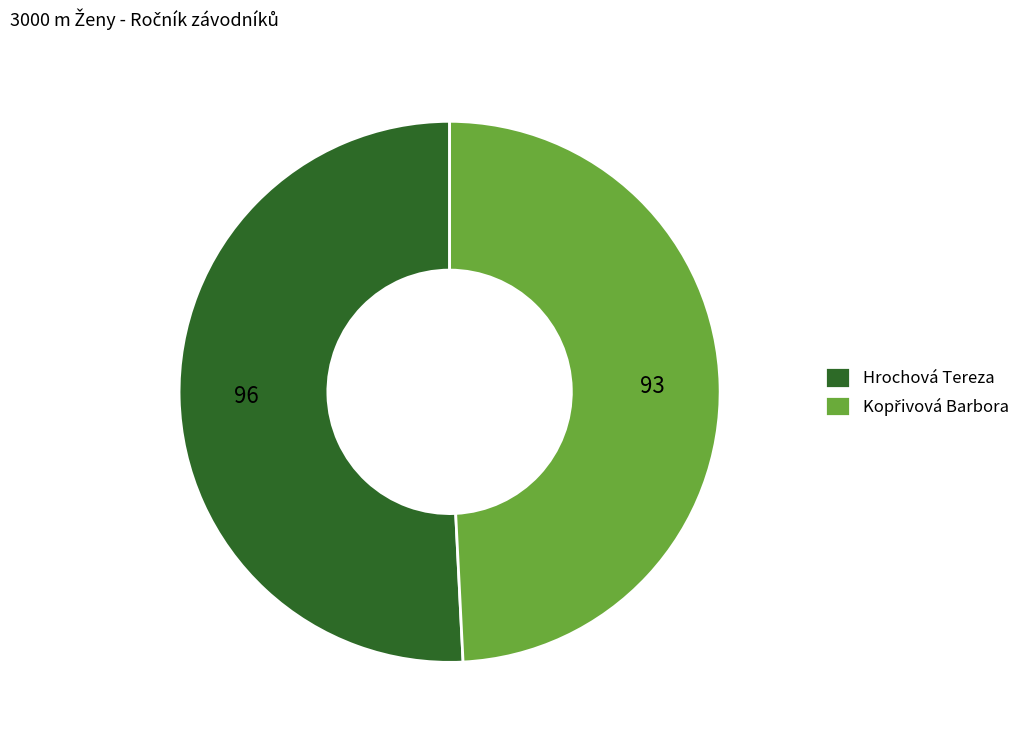

True or false: Hrochová Tereza accounts for 51% of the total.

True